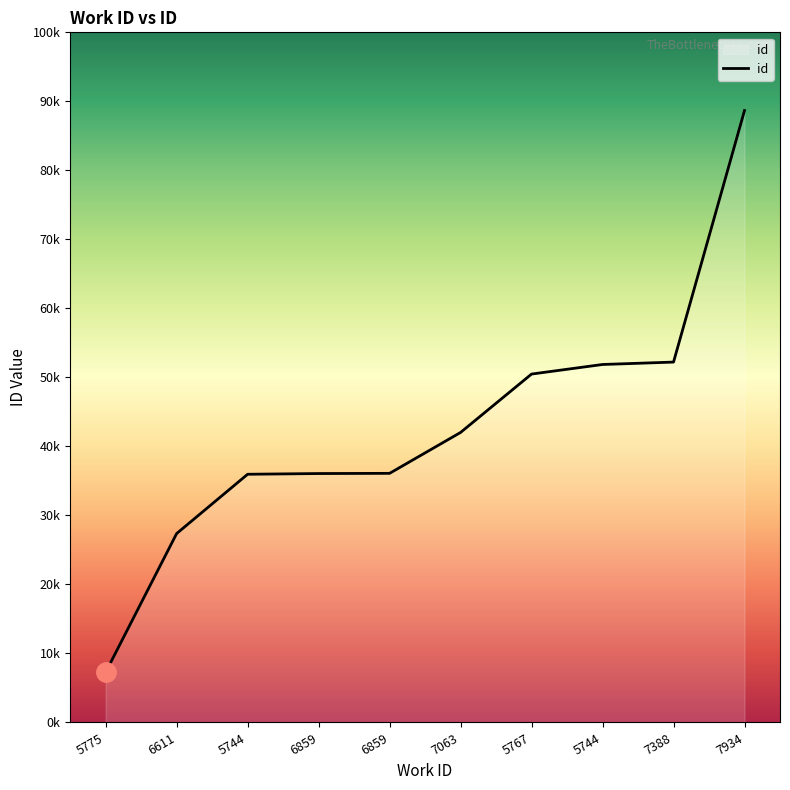

True or false: there are more than 1 points higher than both neighbors.

False